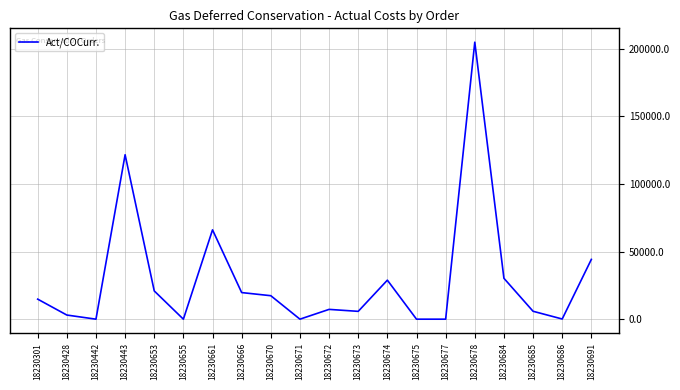

What is the difference between the values at 18230685 and 18230428?

2788.8